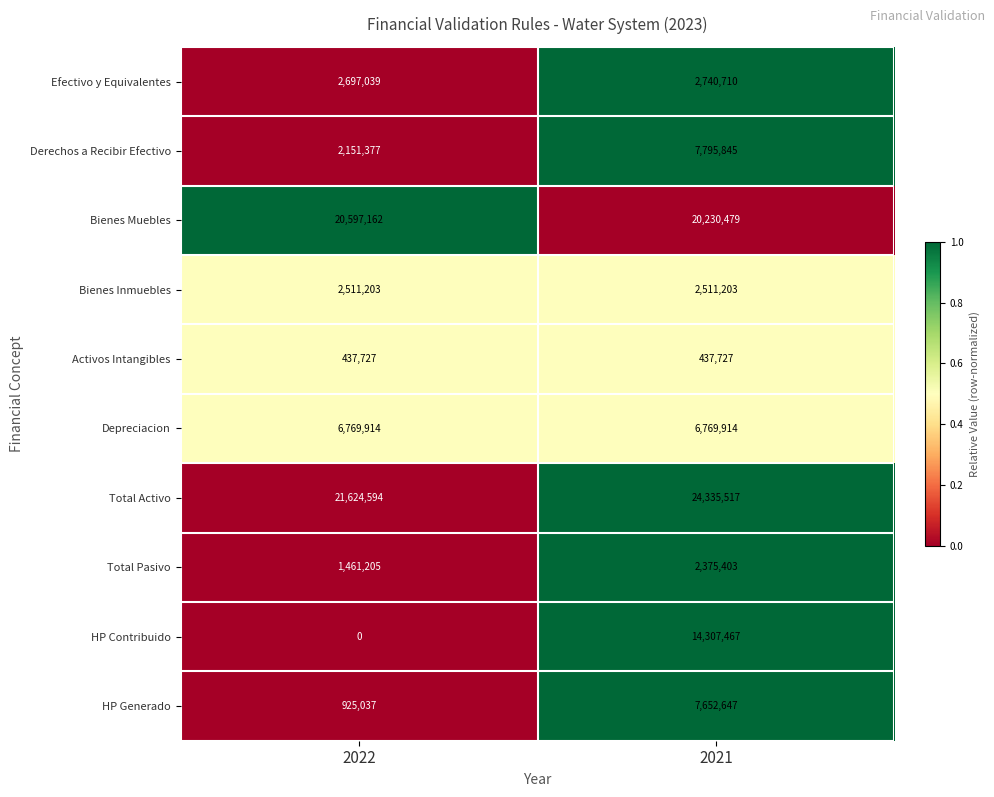

At which label is Total Pasivo closest to 1918304?

2022